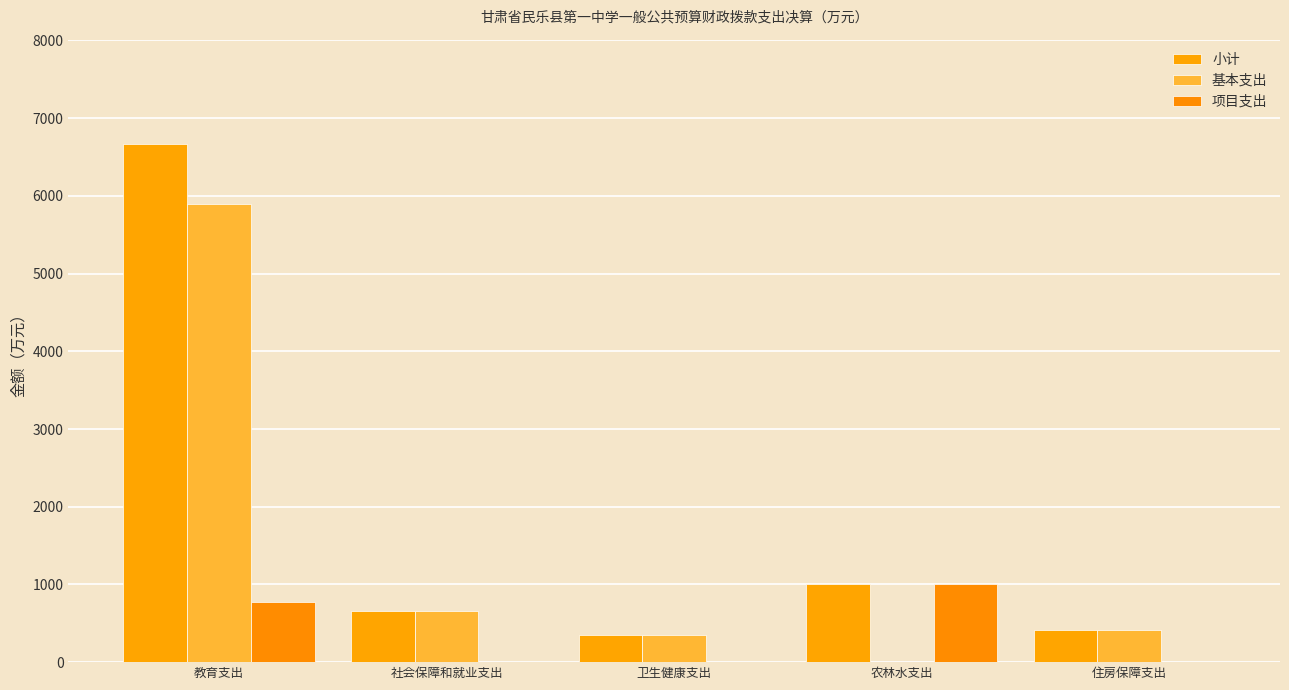

What is the label of the 4th bar from the left?

农林水支出